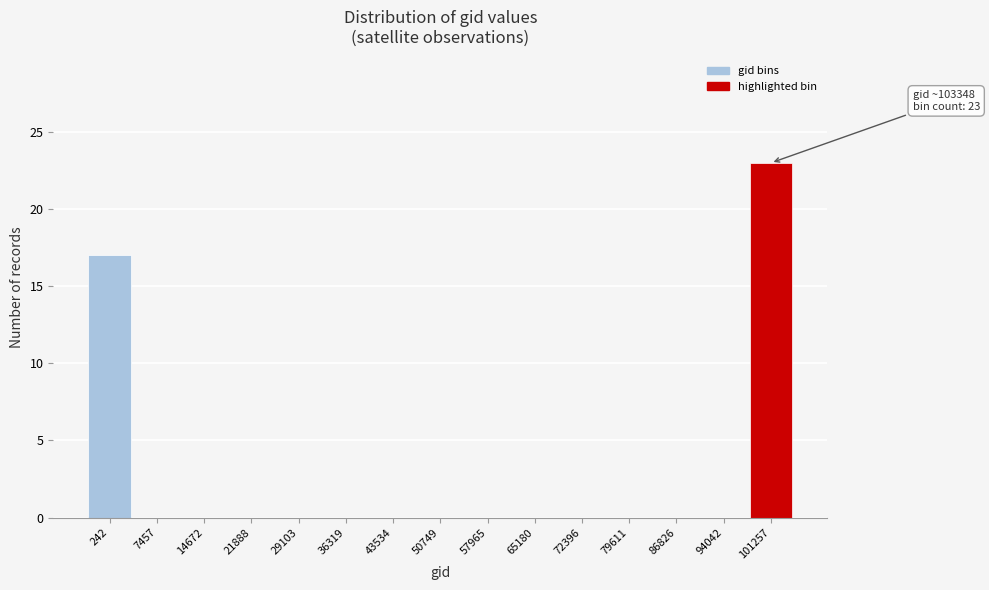

Reading left to right, transcribe all the data shown in this chart.

242=17	7457=0	14672=0	21888=0	29103=0	36319=0	43534=0	50749=0	57965=0	65180=0	72396=0	79611=0	86826=0	94042=0	101257=23